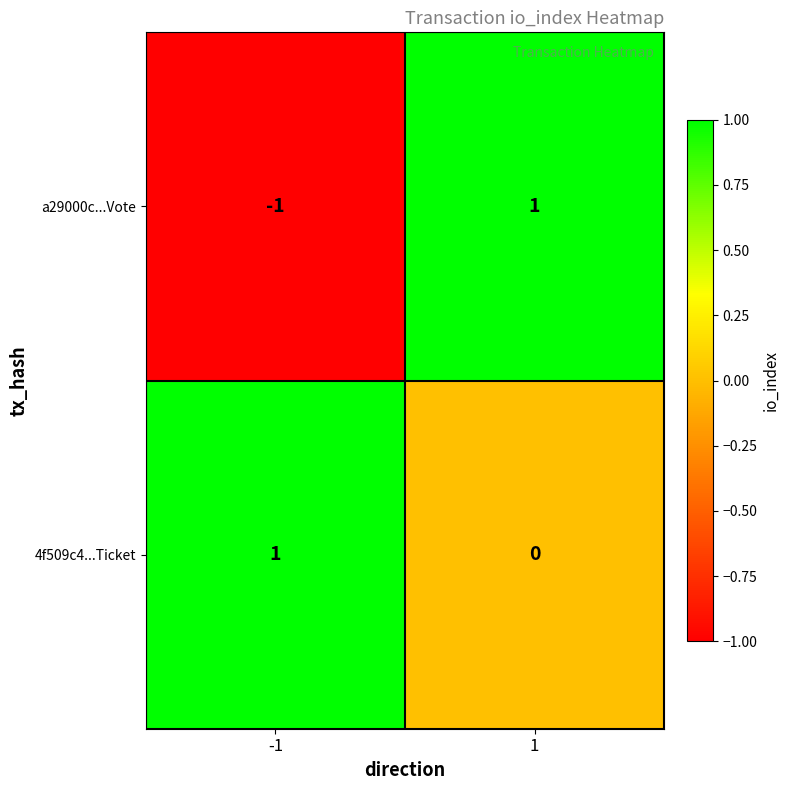

Rank the series at -1 from highest to lowest value.

4f509c4...Ticket, a29000c...Vote